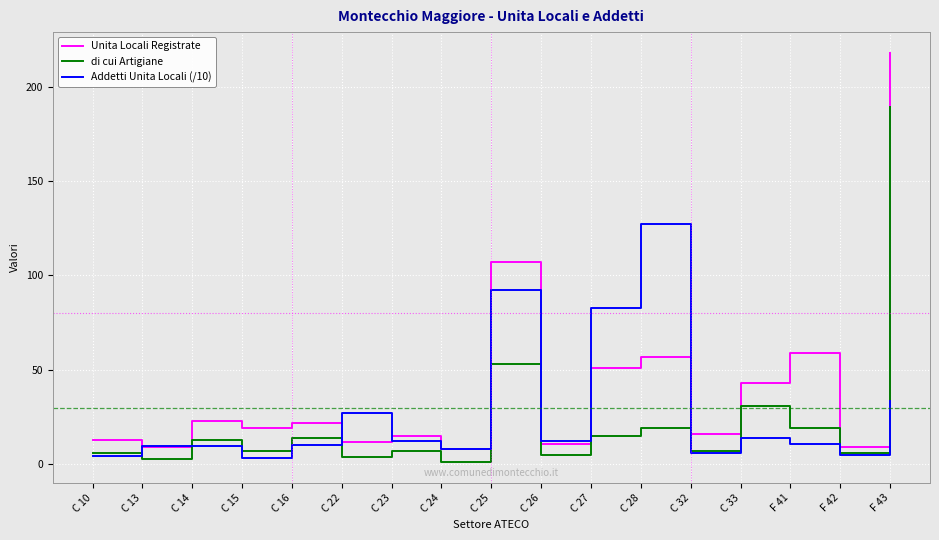

Is this an area chart (filled region under the line)?

No